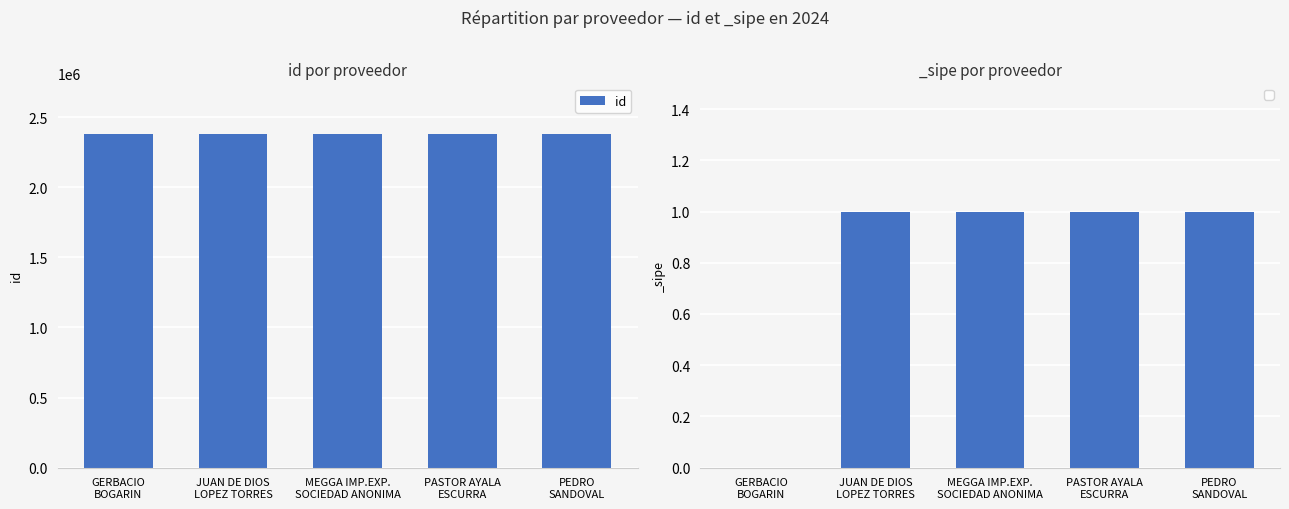

Read the value at MEGGA IMP.EXP.
SOCIEDAD ANONIMA.

2383017